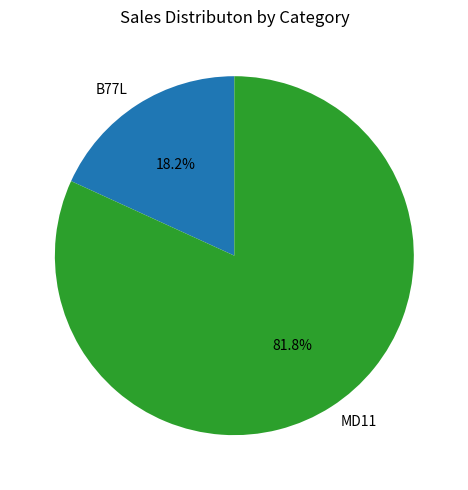

Does any single category account for the majority?

Yes